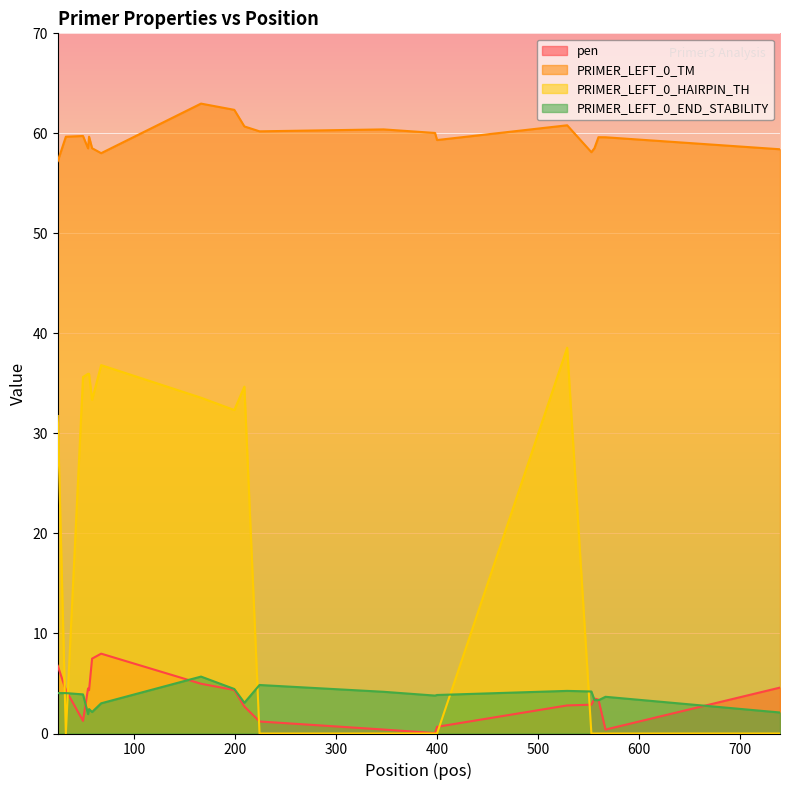

True or false: PRIMER_LEFT_0_TM and pen cross at least once.

False